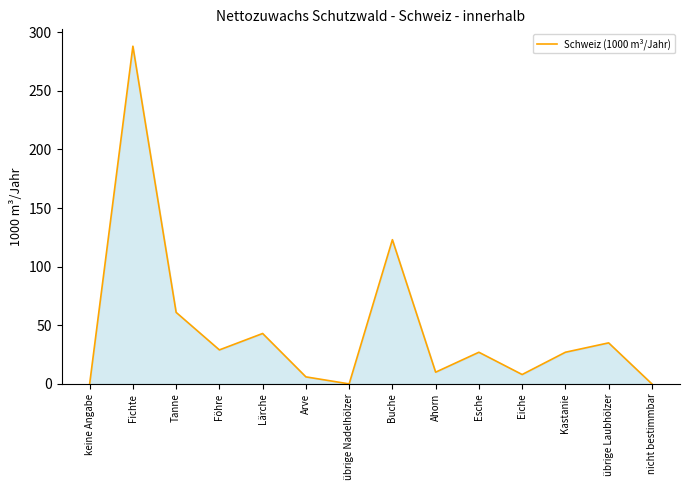

At which category does the data reach its first local peak?

Fichte